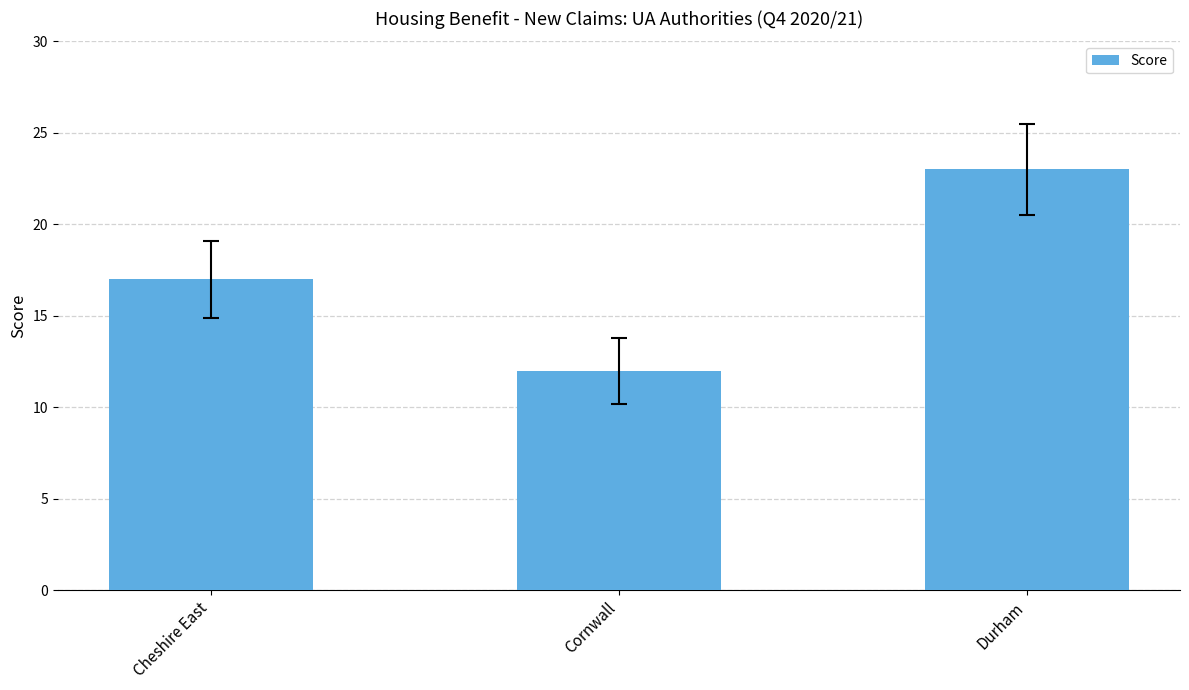

Count the values in the range 12 to 23.

3